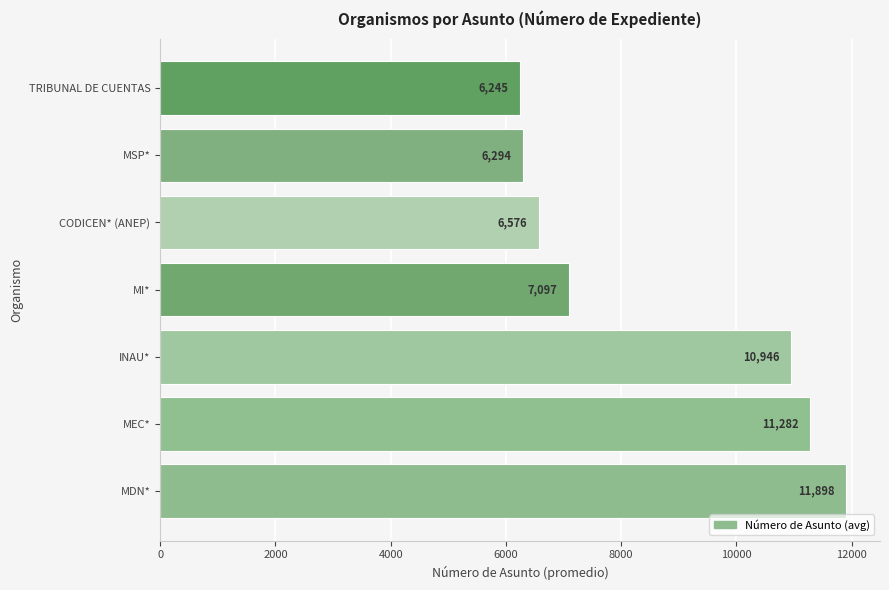

Is it true that the value at MSP* is 3708?

False